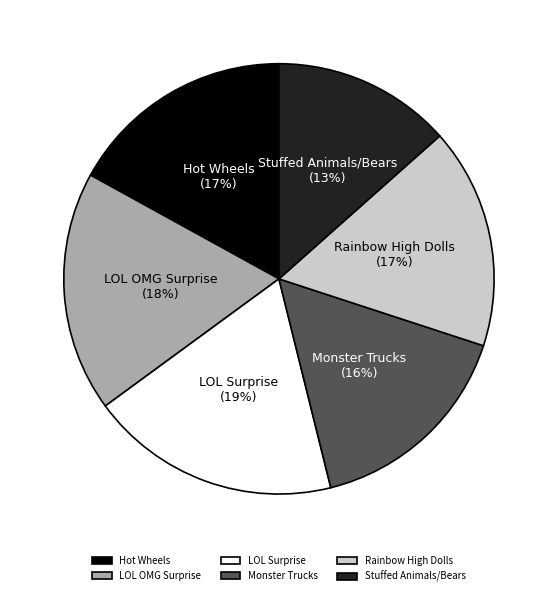

Is the sum of Rainbow High Dolls and Stuffed Animals/Bears greater than half?

No